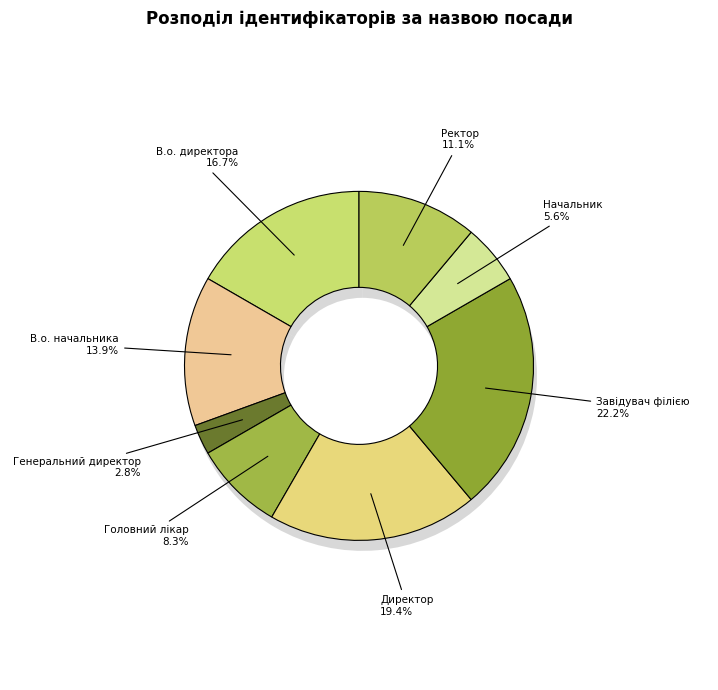

Is there a majority slice in this chart?

No